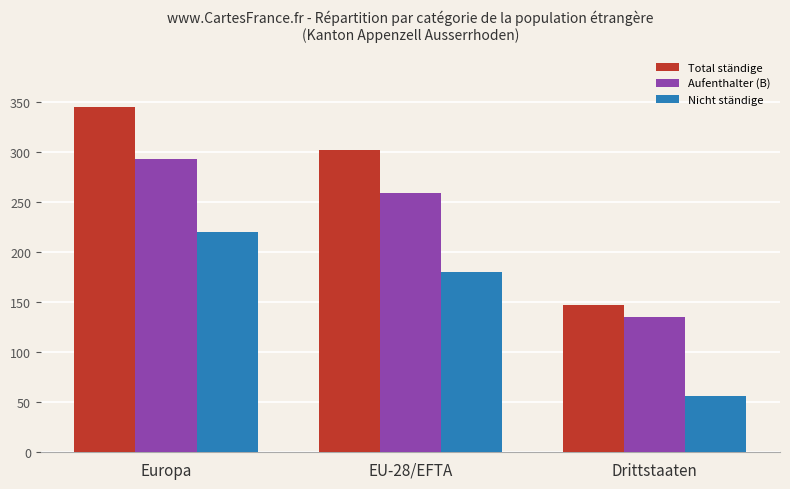

Is the value of Nicht ständige at Europa greater than the value of Total ständige at Europa?

No